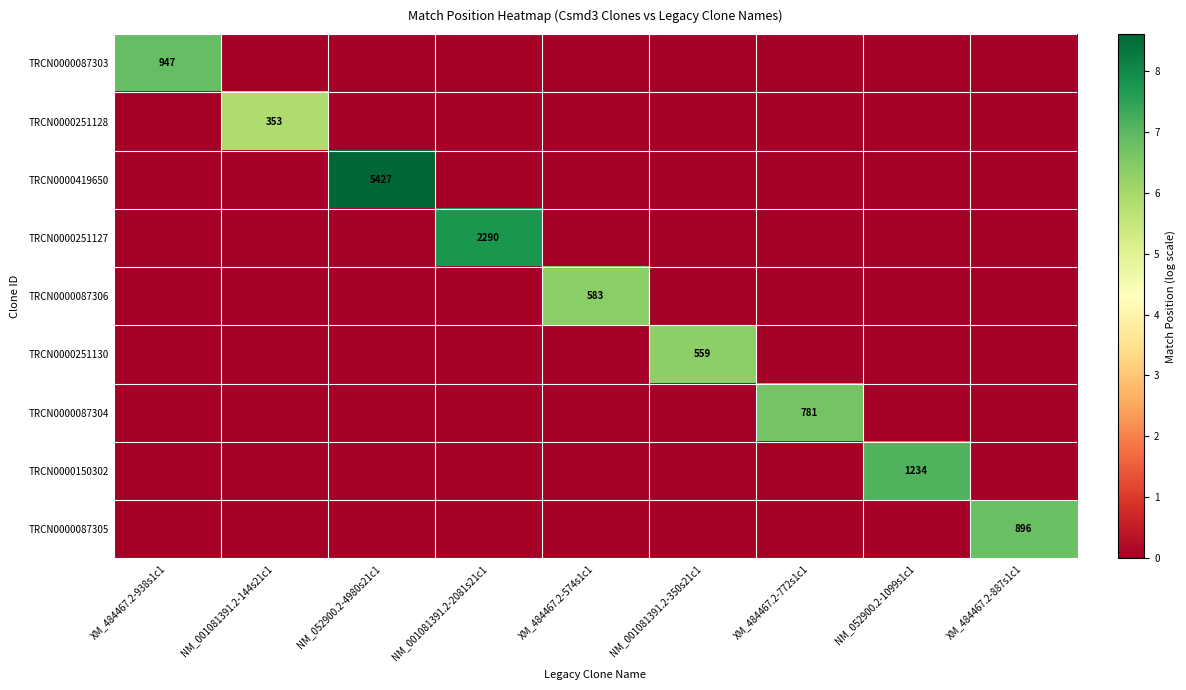

True or false: TRCN0000087305 has a value of 896 at XM_484467.2-887s1c1.

True